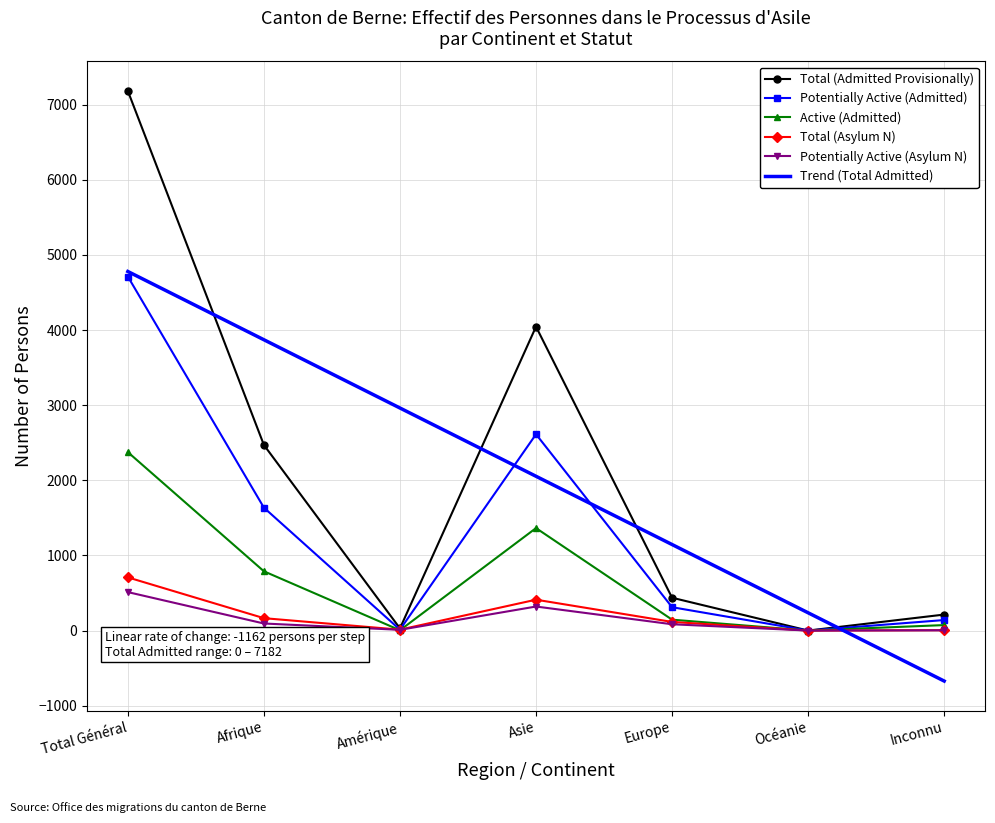

At which category is the sum across all series the highest?

Total Général